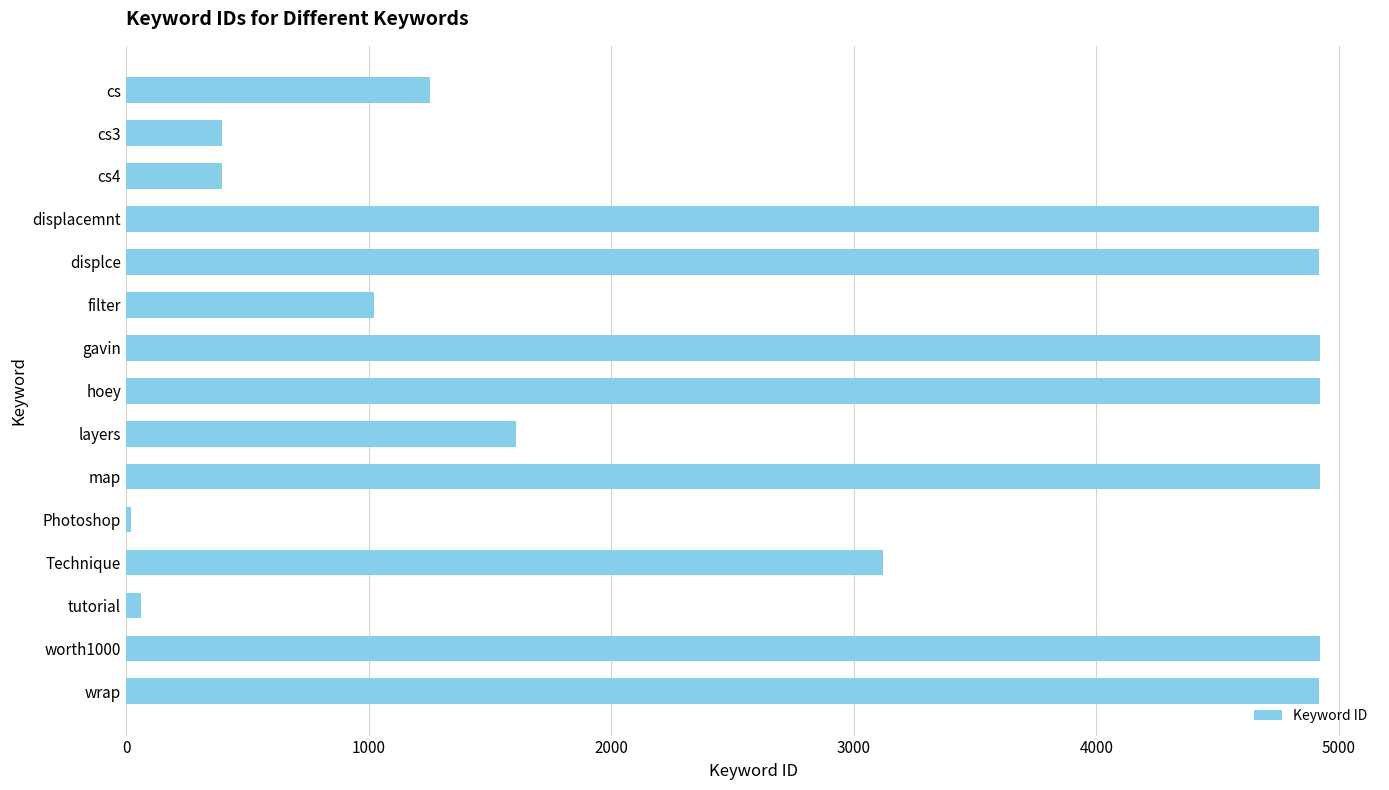

What is the sum of the values at hoey and cs?

6178